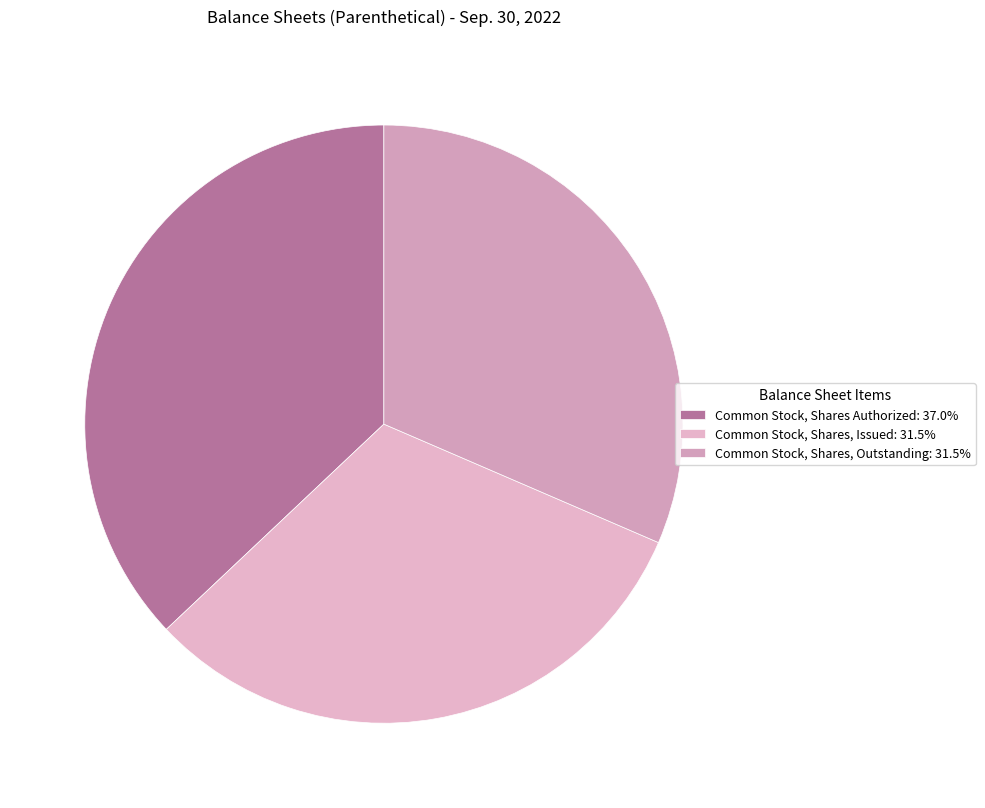

Is it true that Common Stock, Shares, Issued is 44% of the pie?

False